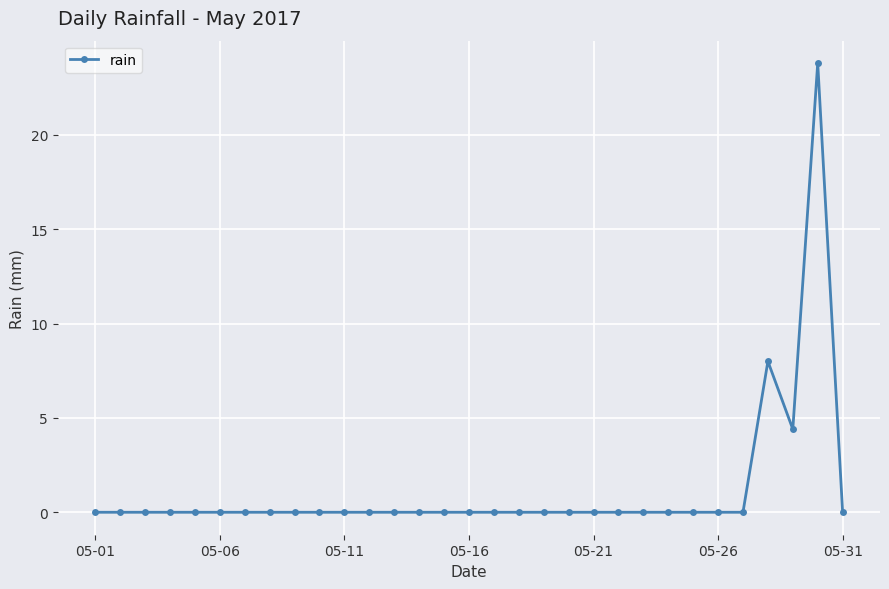

How many data points does each series have?

31